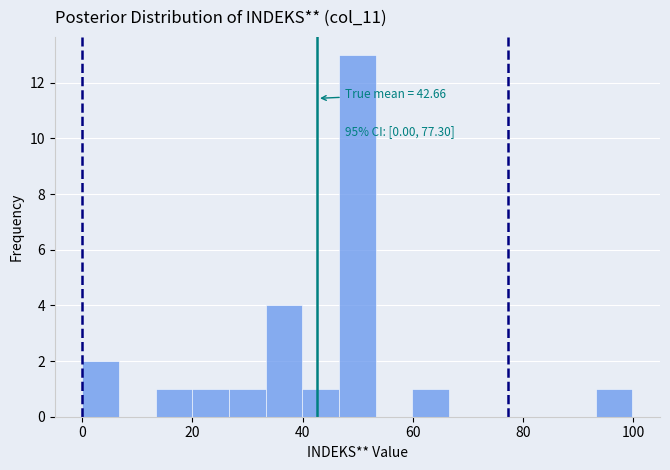

Around what value on the x-axis is the tallest bar? Give the approximate position of its centre, as read against the axis.

50